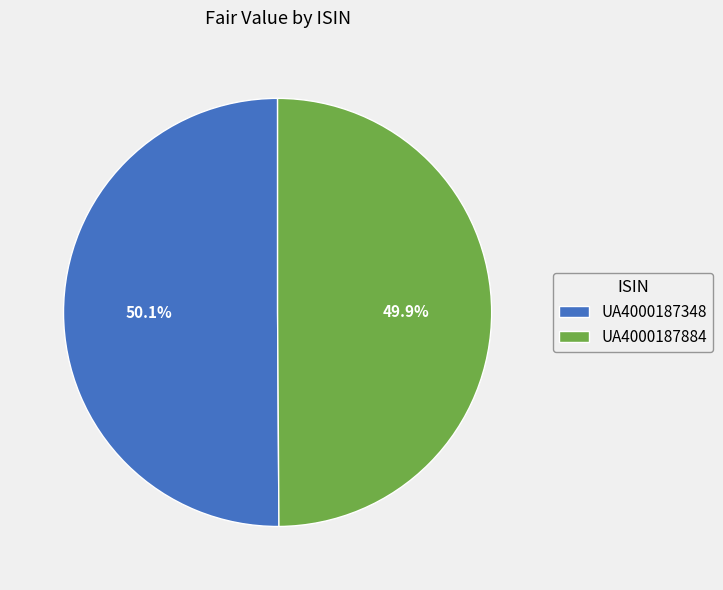

Does any single category account for the majority?

Yes